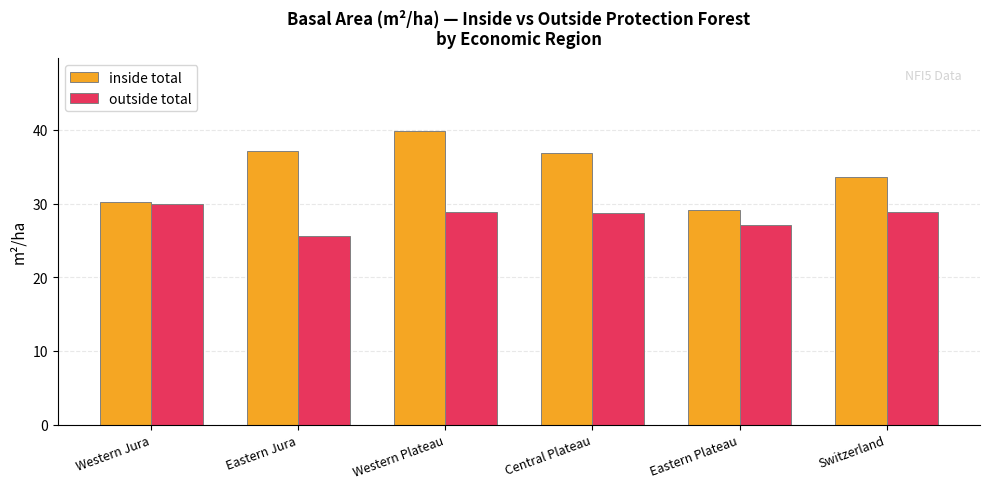

At which label does inside total first exceed 36?

Eastern Jura